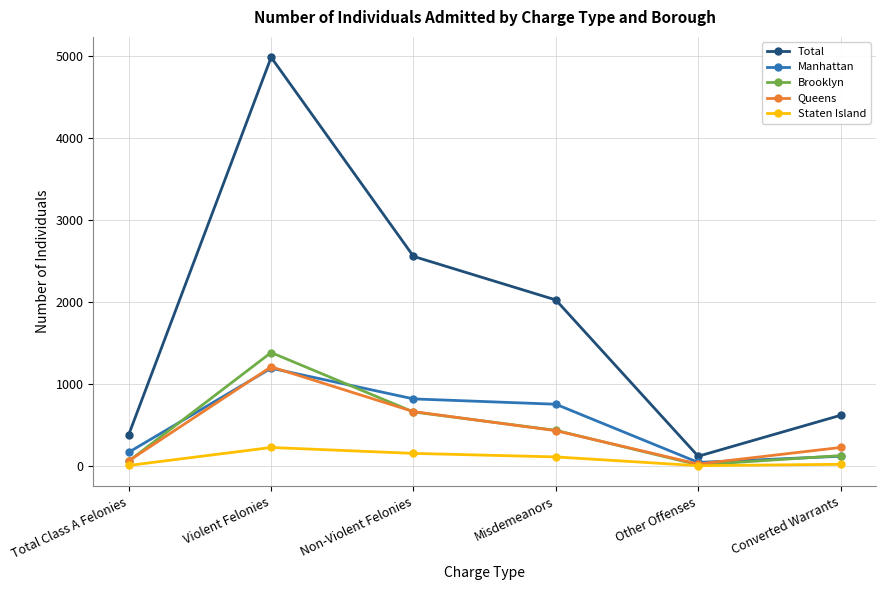

Between Total Class A Felonies and Other Offenses, which series saw the biggest shift?

Total